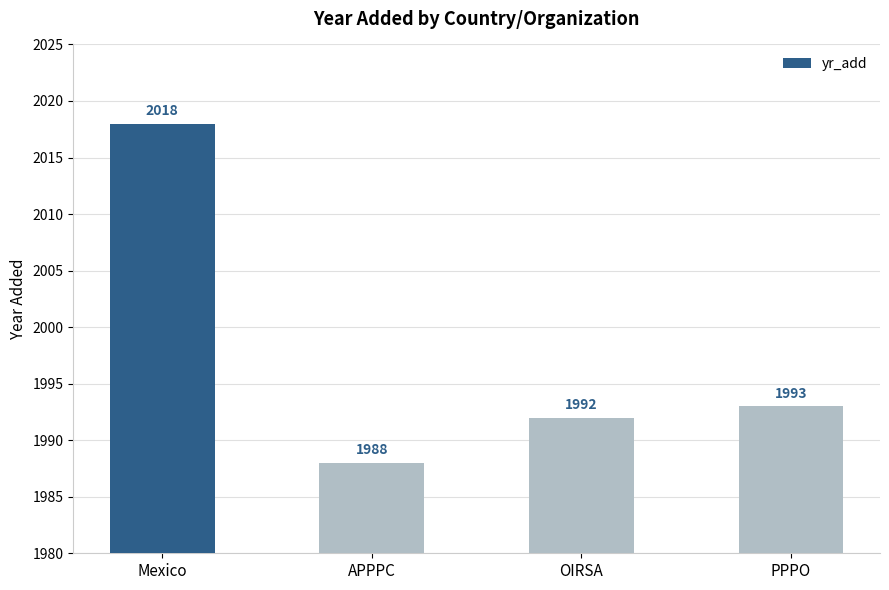

Which label corresponds to the smallest value in the chart?

APPPC